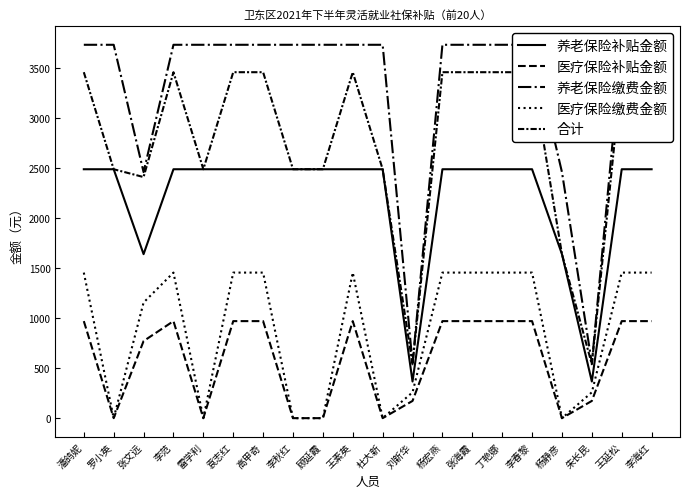

What is the difference between the maximum and minimum values in the 养老保险补贴金额 series?

2119.3